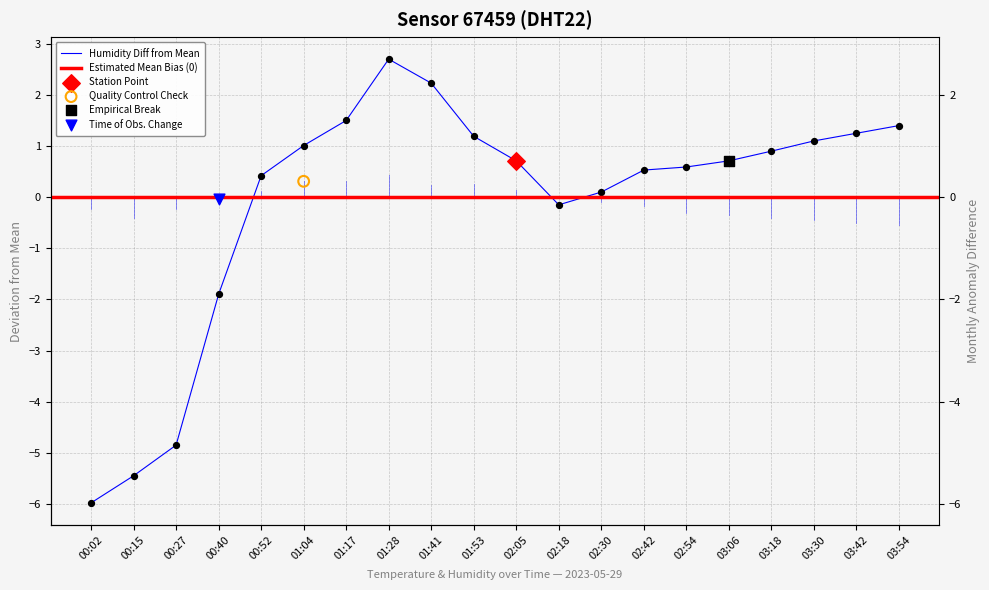

What is the change in value from 03:30 to 03:42?

+0.1